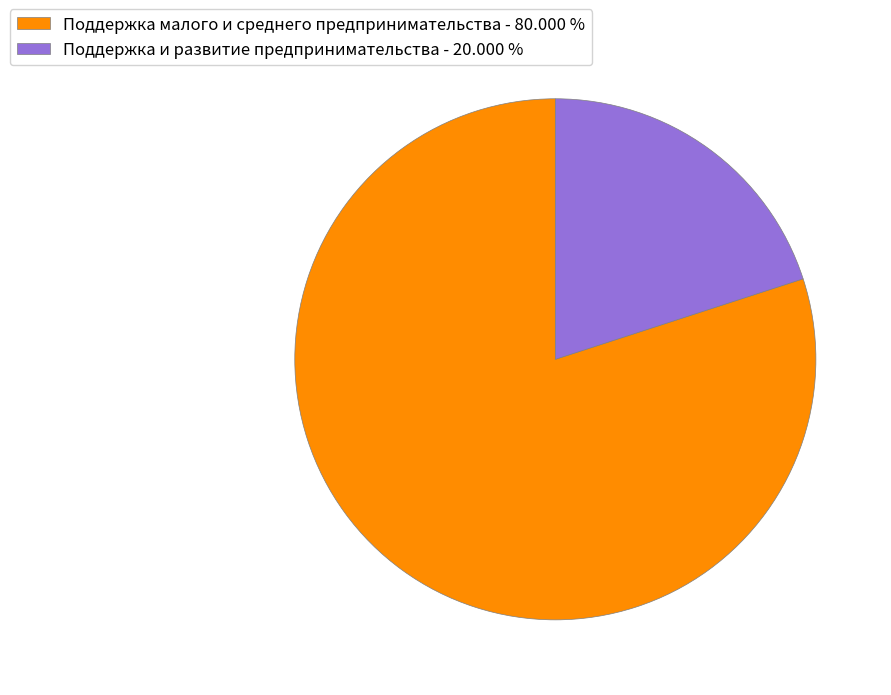

Is it true that Поддержка и развитие предпринимательства is 20% of the pie?

True